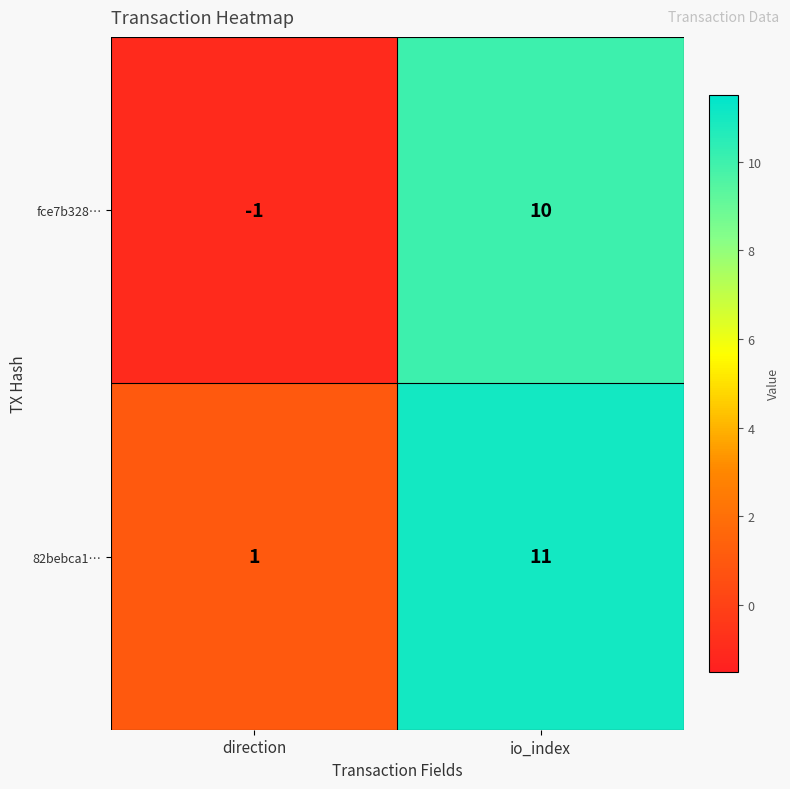

Count the number of data series in this chart.

2